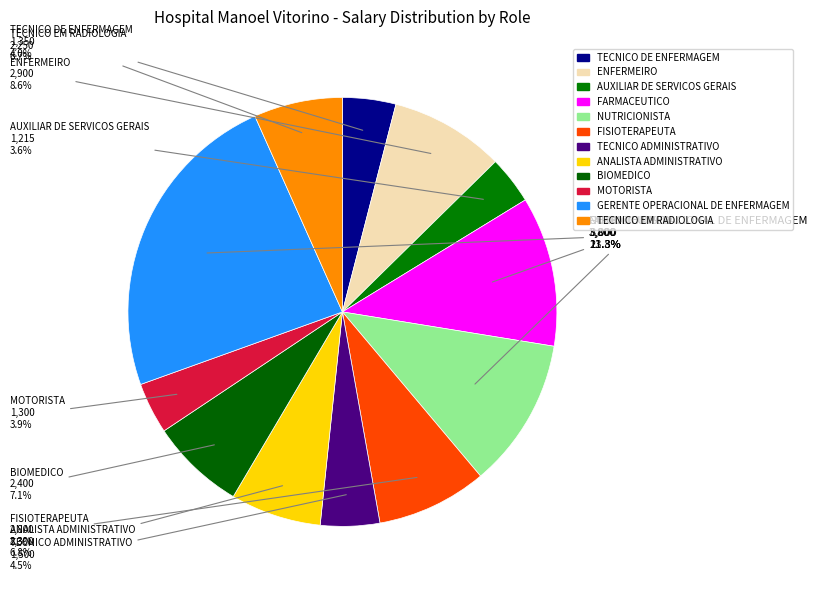

Combined, do AUXILIAR DE SERVICOS GERAIS and FISIOTERAPEUTA account for over 50%?

No